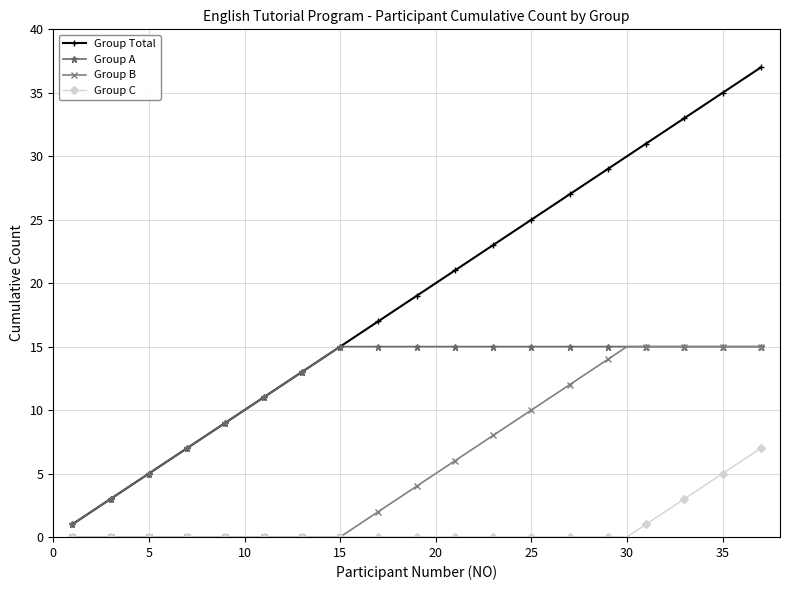

Which series has the widest spread of values?

Group Total